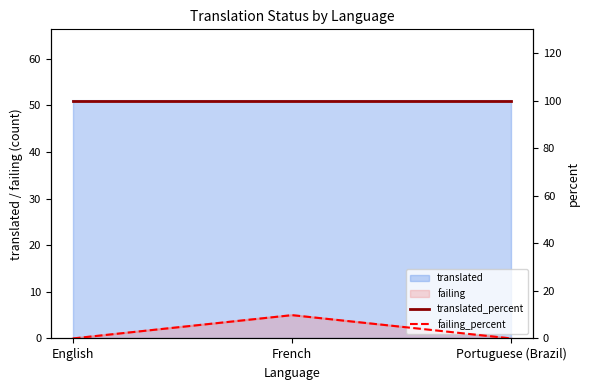

The translated_percent series shows 100.0 at English. True or false?

True